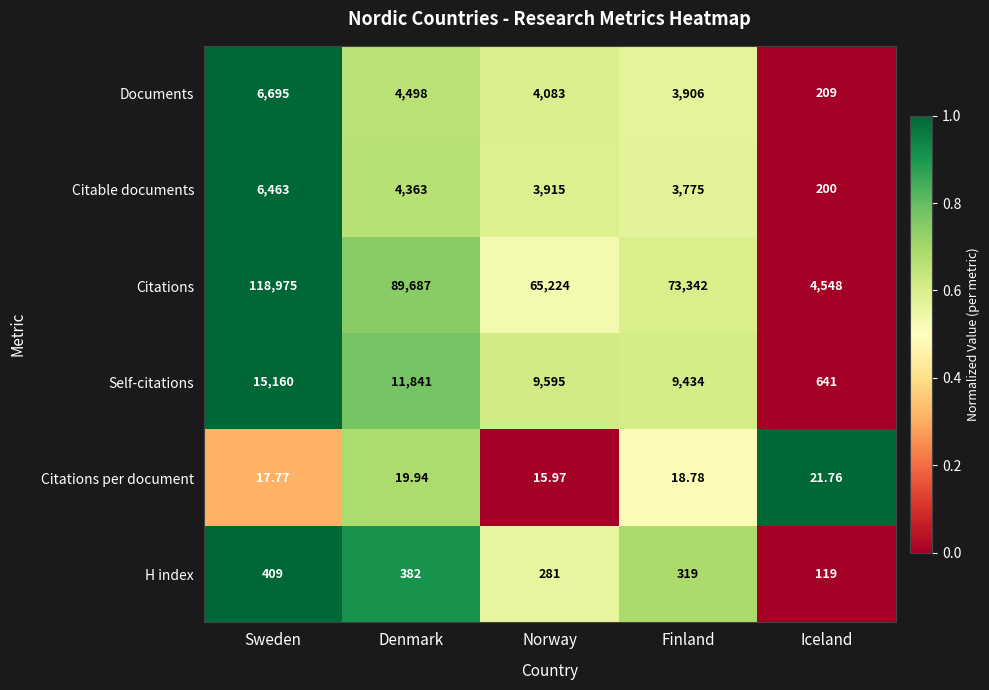

Where is Self-citations nearest to the value 7900?

Finland